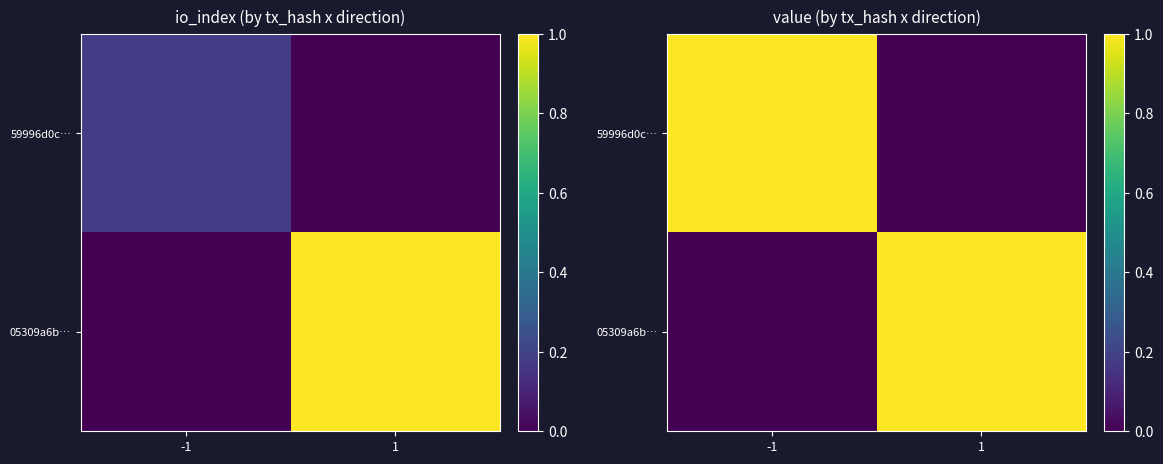

What is the spread (max minus min) of values at 1?

1